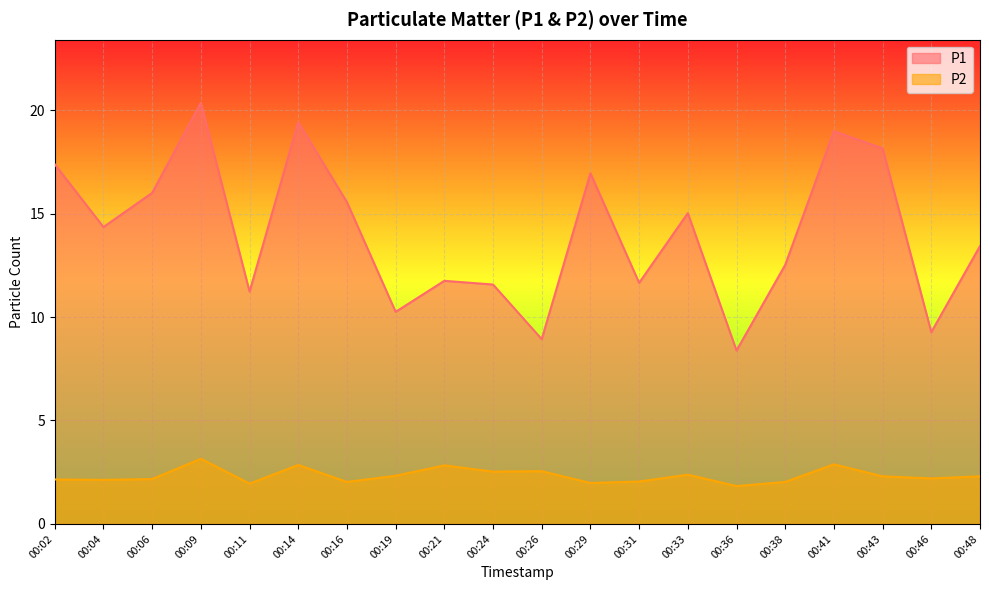

Where is the first local maximum for P2?

00:09